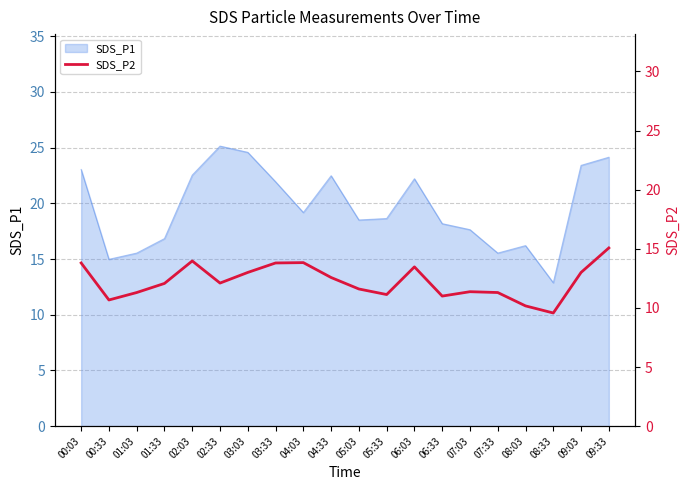

Is it true that SDS_P1 equals 6.8 at 09:33?

False